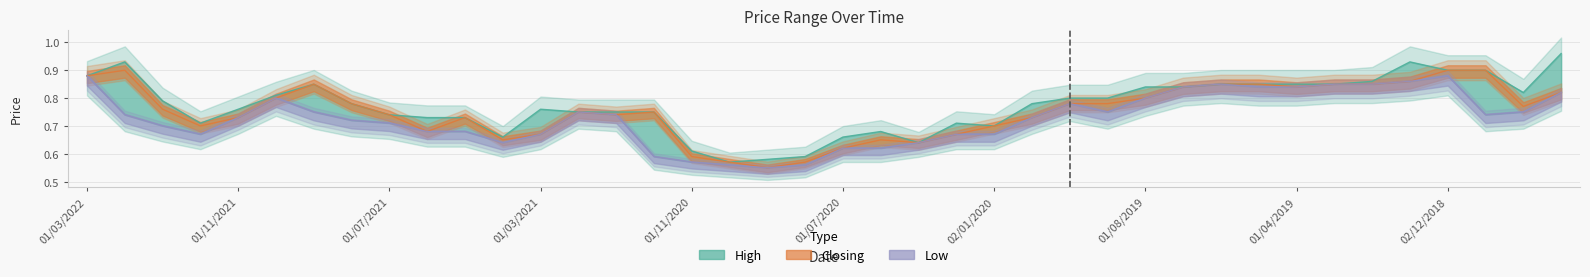

Which category has the highest value in the Low series?

01/03/2022